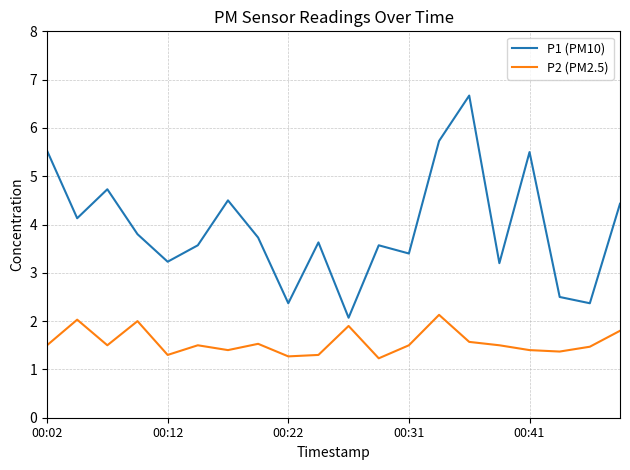

At how many categories does at least one series exceed 4?

8